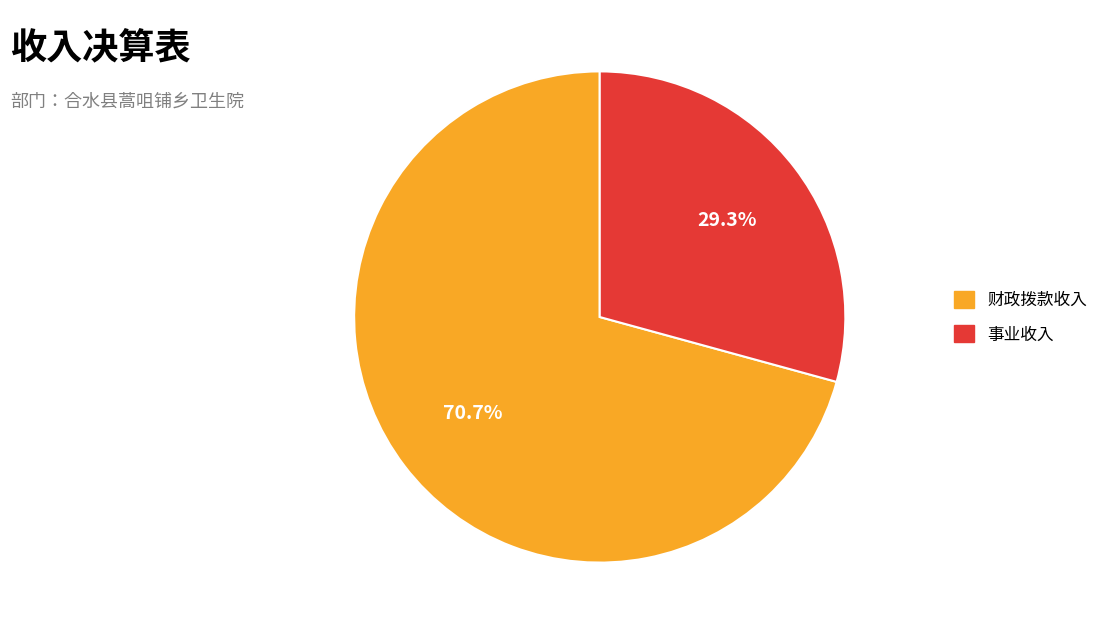

Is there a majority slice in this chart?

Yes